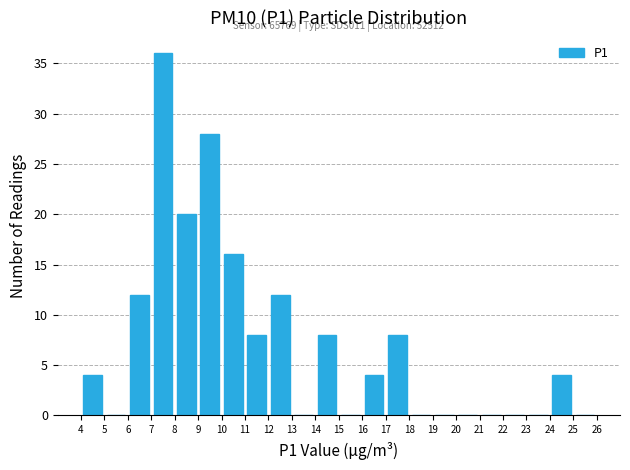

Which range on the x-axis has the tallest bar?

7 to 8